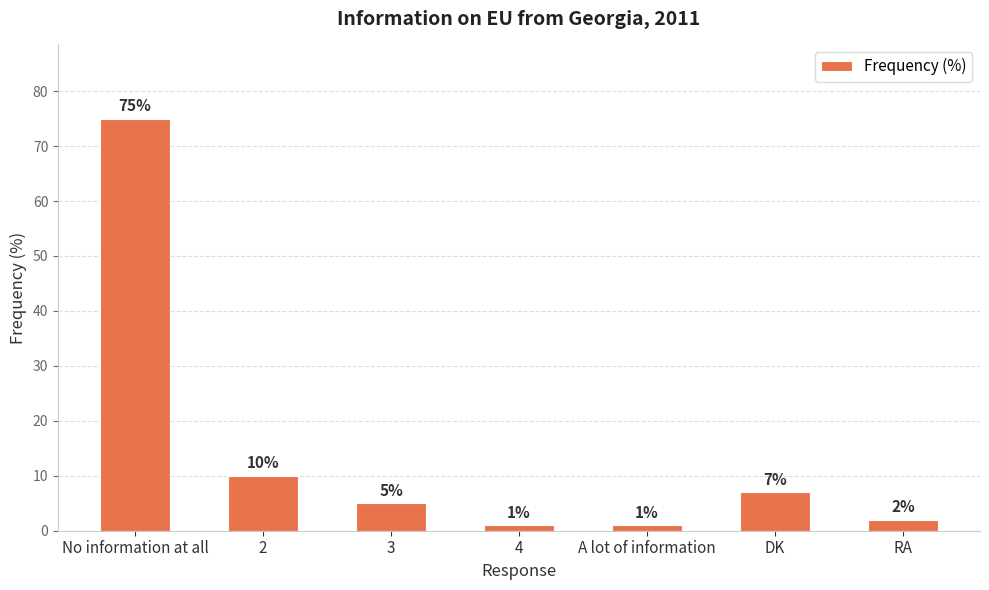

What is the maximum value shown in the chart?

75